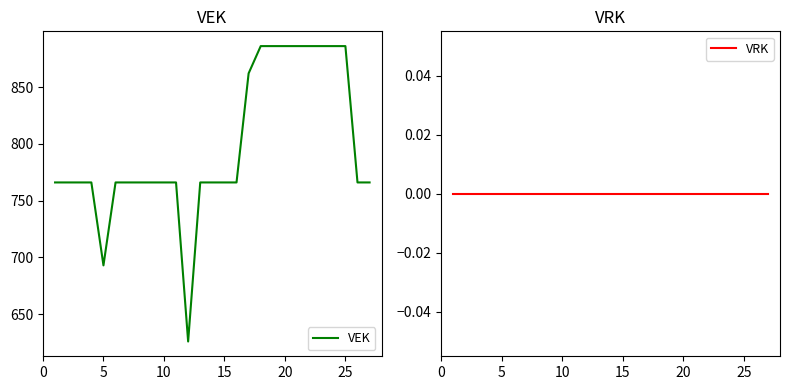

The VEK series shows 886 at 20. True or false?

True